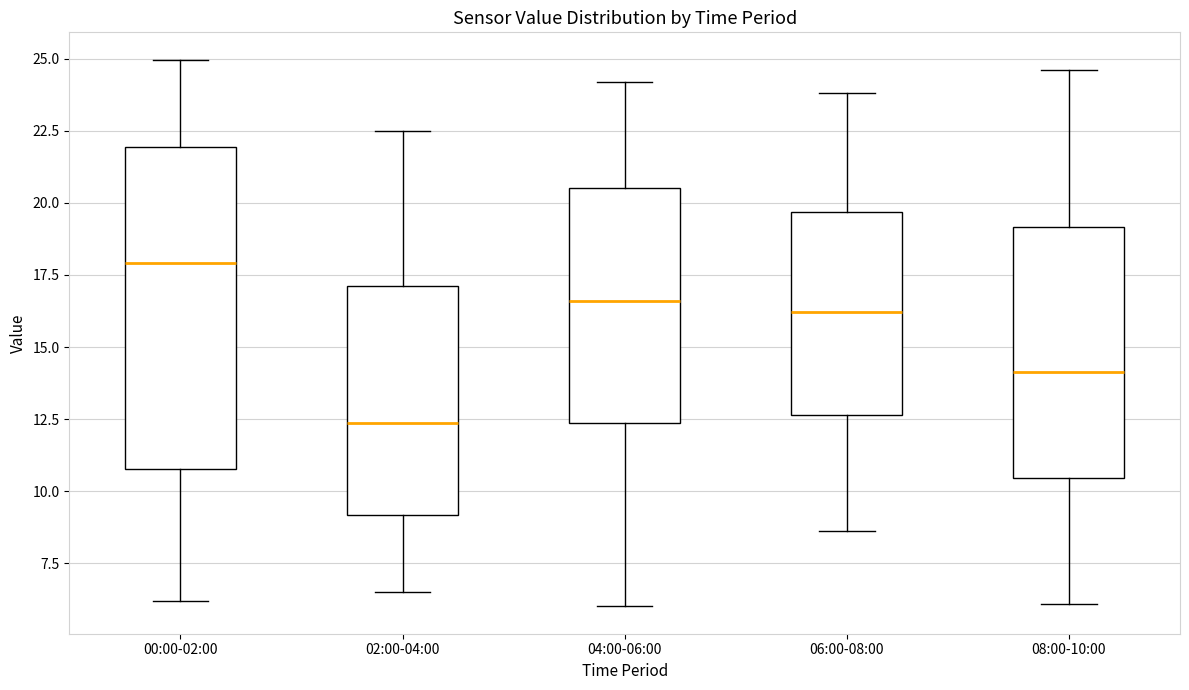

Reading left to right, read every box against the y-axis: the position of its median line, the range the box covers, and the ends of its whiskers. The values are not printed on the chart, so give them approximately, as read against the axis.

00:00-02:00: median 18.0, box 11.0 to 22.0, whiskers 6.0 to 25.0
02:00-04:00: median 12.5, box 9.0 to 17.0, whiskers 6.5 to 22.5
04:00-06:00: median 16.5, box 12.5 to 20.5, whiskers 6.0 to 24.0
06:00-08:00: median 16.0, box 12.5 to 19.5, whiskers 8.5 to 24.0
08:00-10:00: median 14.0, box 10.5 to 19.0, whiskers 6.0 to 24.5